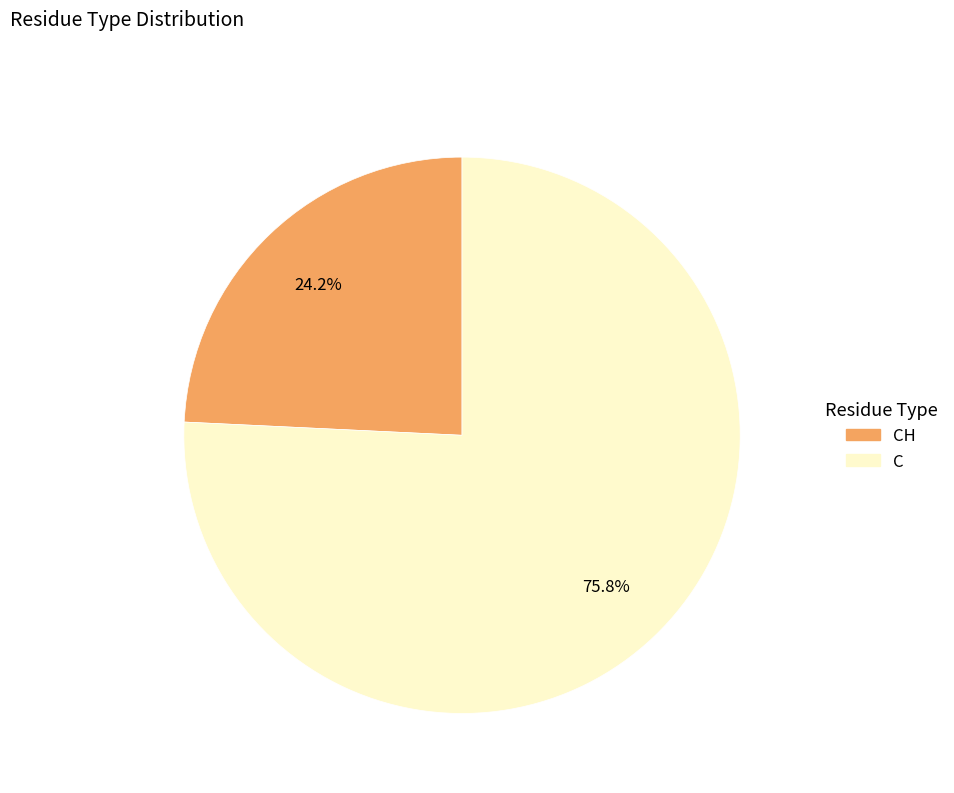

Is there a majority slice in this chart?

Yes